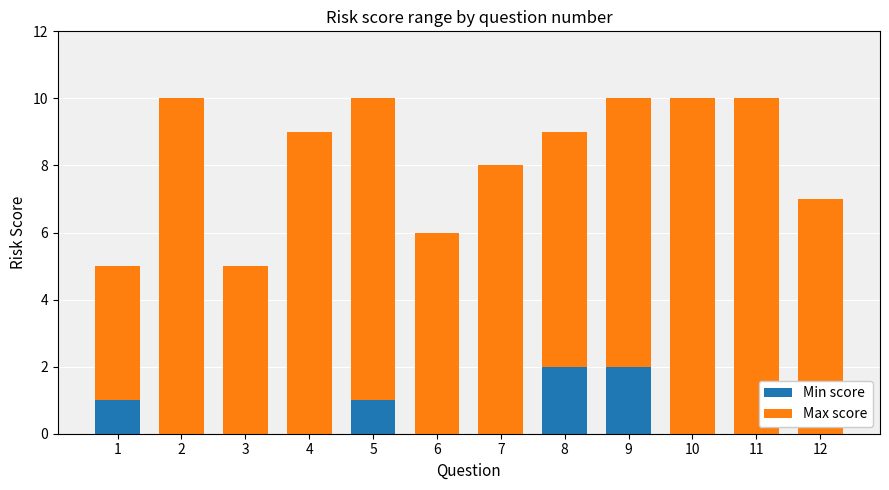

The Min score series shows 0 at 4. True or false?

True